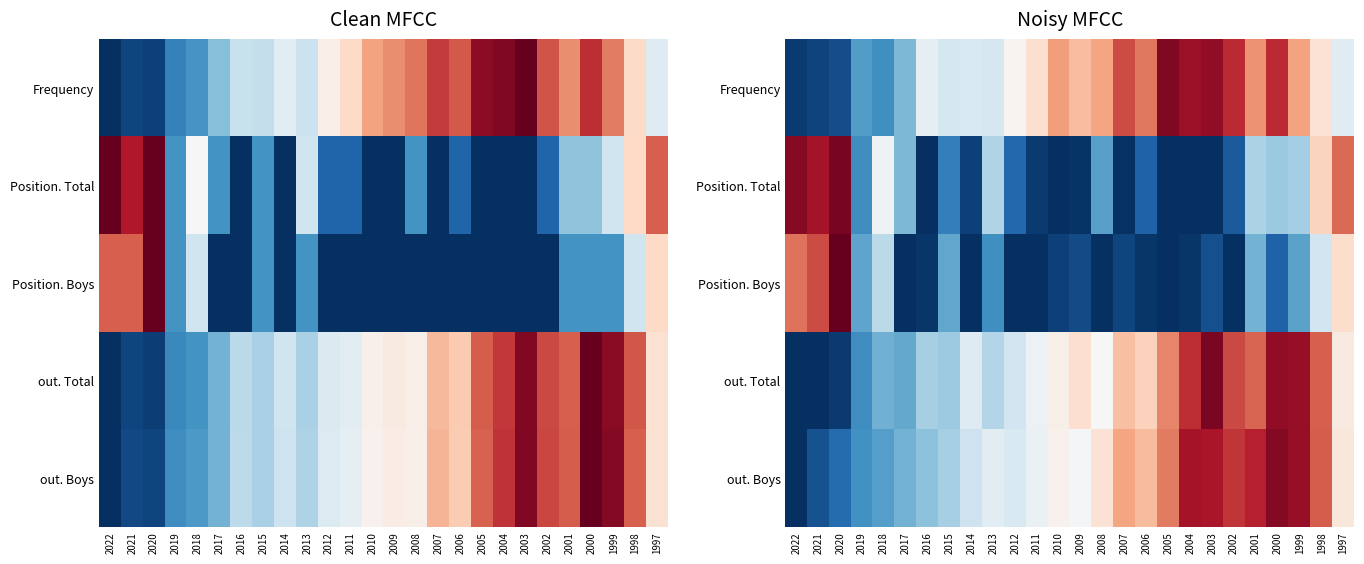

How many data points does each series have?

26